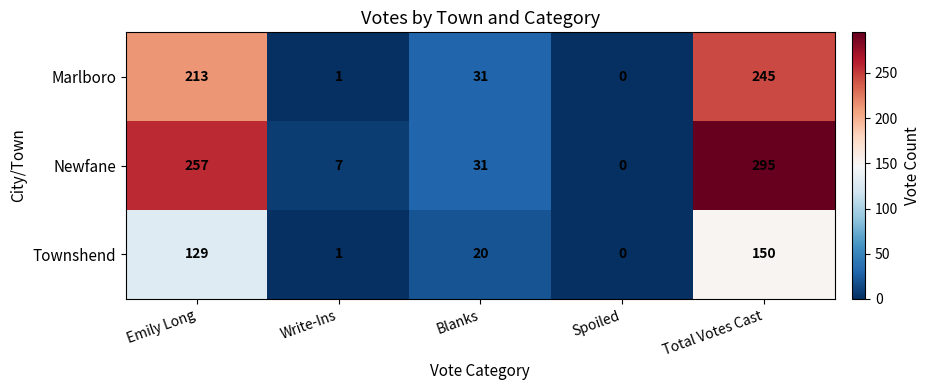

At how many categories does at least one series exceed 22?

3